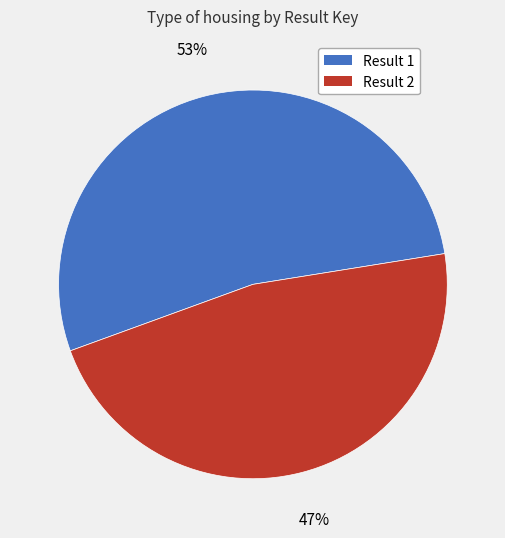

To the nearest percent, what is the difference between the largest and smallest slice percentages?

6%